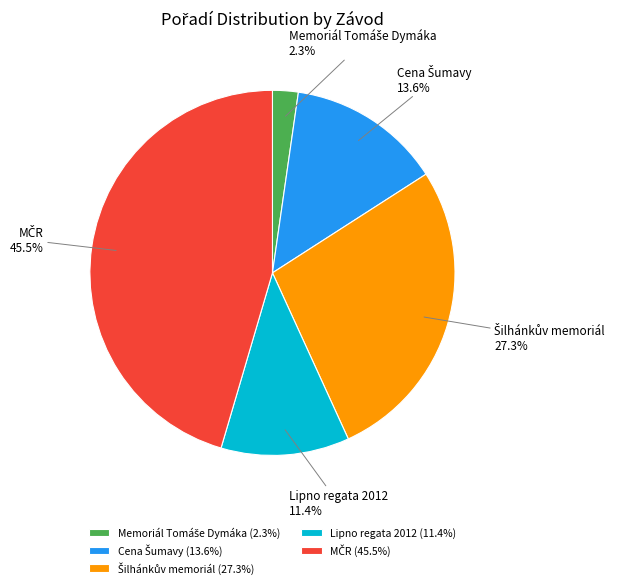

Is there a majority slice in this chart?

No